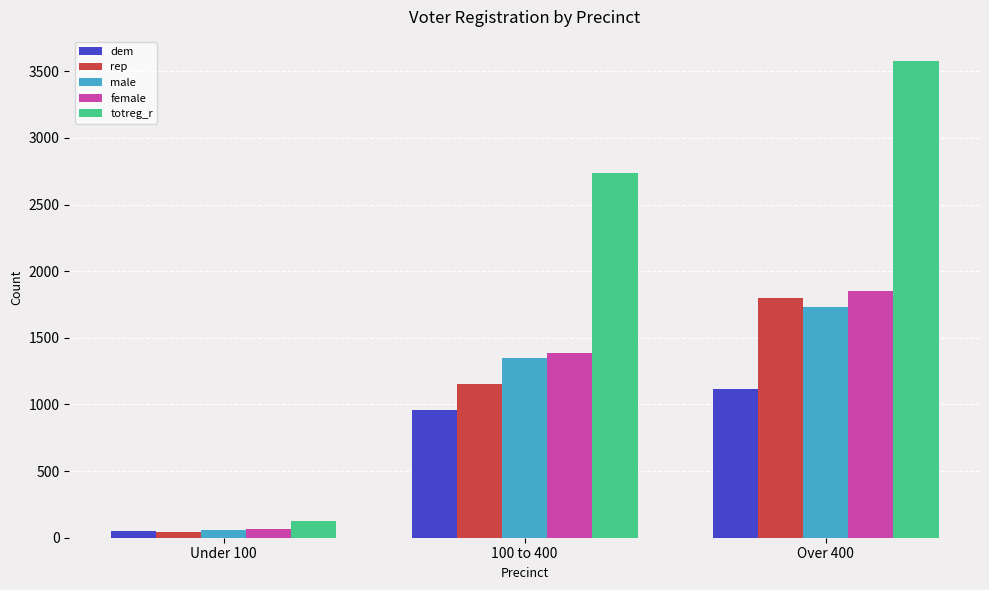

What is the total value across all series at 100 to 400?

7579